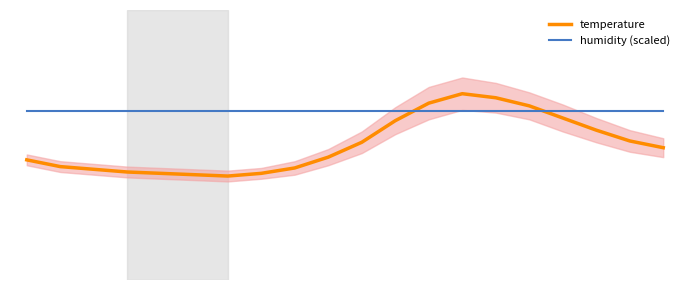

What is the total value across all series at 6?

20.2